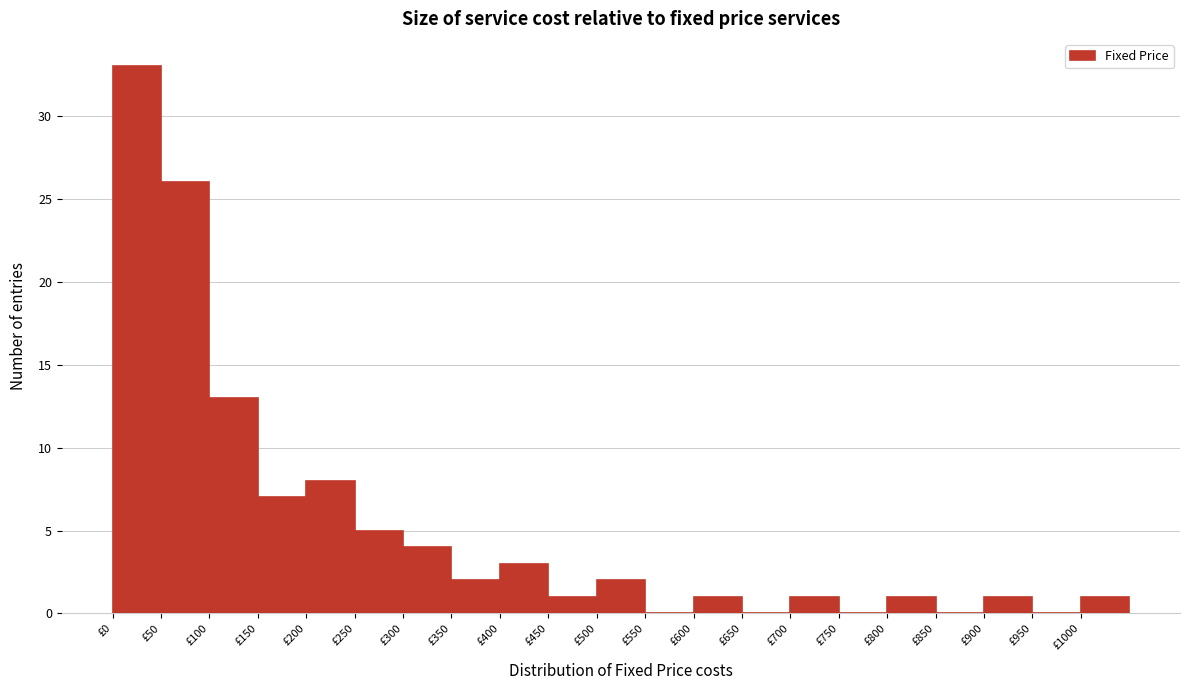

Which range on the x-axis has the tallest bar?

0 to 50